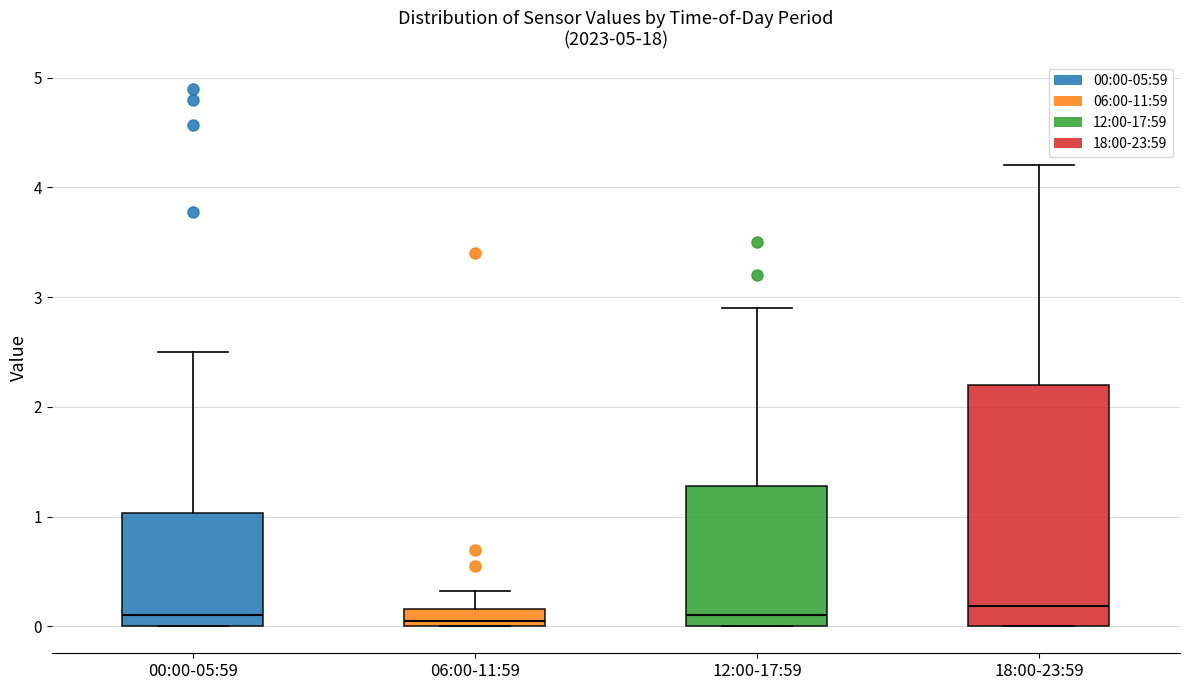

Reading left to right, transcribe this box plot: for each box, give where its median line is, the range the box spans, and where its two whiskers end, as read against the y-axis. The values are not printed on the chart, so give them approximately, as read against the axis.

00:00-05:59: median 0.1, box 0.0 to 1.0, whiskers 0.0 to 2.5
06:00-11:59: median 0.1, box 0.0 to 0.2, whiskers 0.0 to 0.3
12:00-17:59: median 0.1, box 0.0 to 1.3, whiskers 0.0 to 2.9
18:00-23:59: median 0.2, box 0.0 to 2.2, whiskers 0.0 to 4.2